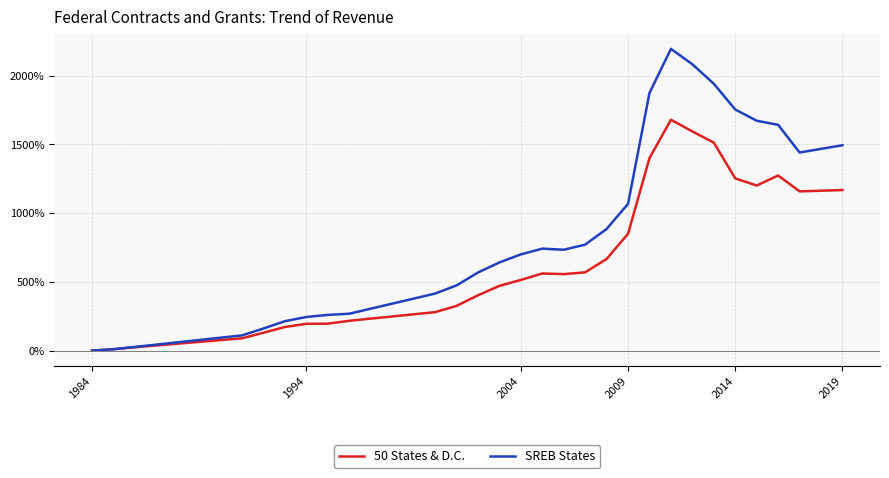

What is the maximum value shown in the chart?

2193.8